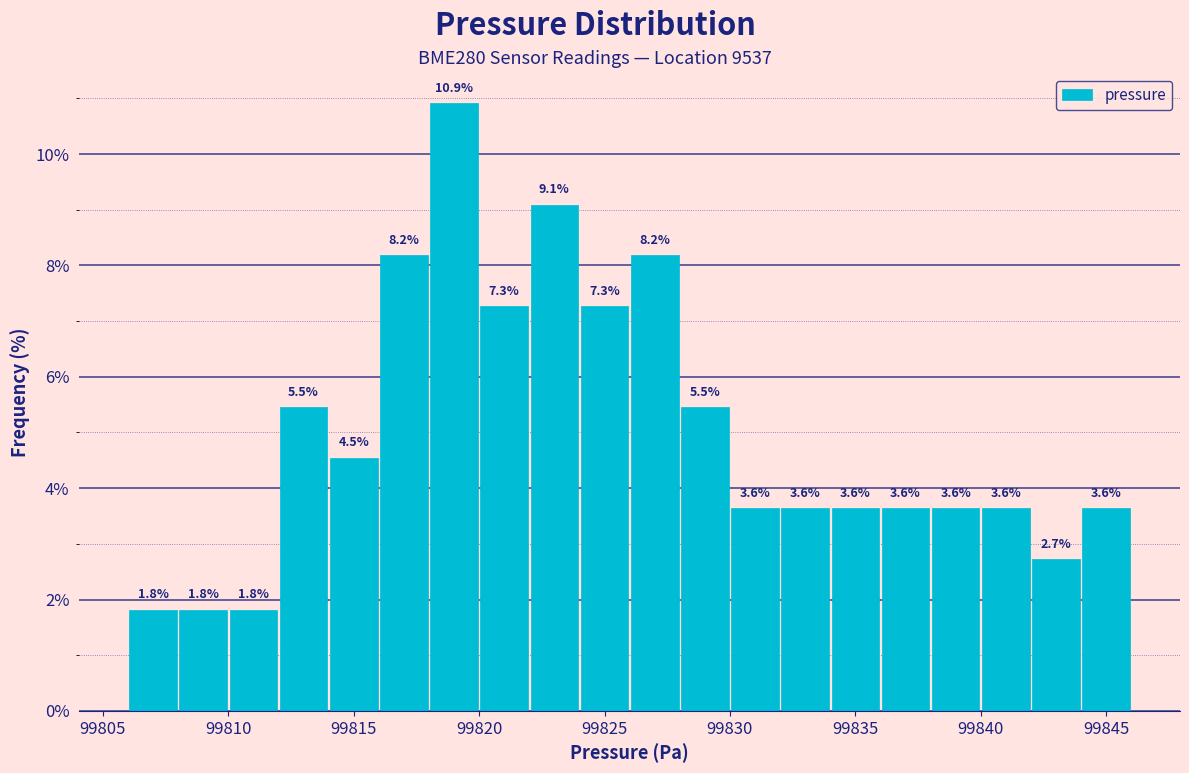

Reading left to right, list every bar in this chart as the range it spans on the x-axis followed by its height.

99806 to 99808: 1.8
99808 to 99810: 1.8
99810 to 99812: 1.8
99812 to 99814: 5.5
99814 to 99816: 4.5
99816 to 99818: 8.2
99818 to 99820: 10.9
99820 to 99822: 7.3
99822 to 99824: 9.1
99824 to 99826: 7.3
99826 to 99828: 8.2
99828 to 99830: 5.5
99830 to 99832: 3.6
99832 to 99834: 3.6
99834 to 99836: 3.6
99836 to 99838: 3.6
99838 to 99840: 3.6
99840 to 99842: 3.6
99842 to 99844: 2.7
99844 to 99846: 3.6